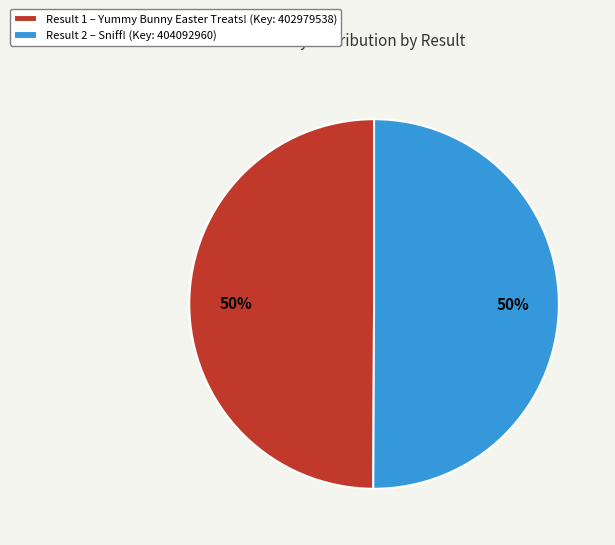

Approximately how many times larger is the value at Result 2 – Sniff! (Key: 404092960) compared to Result 1 – Yummy Bunny Easter Treats! (Key: 402979538)?

1.0